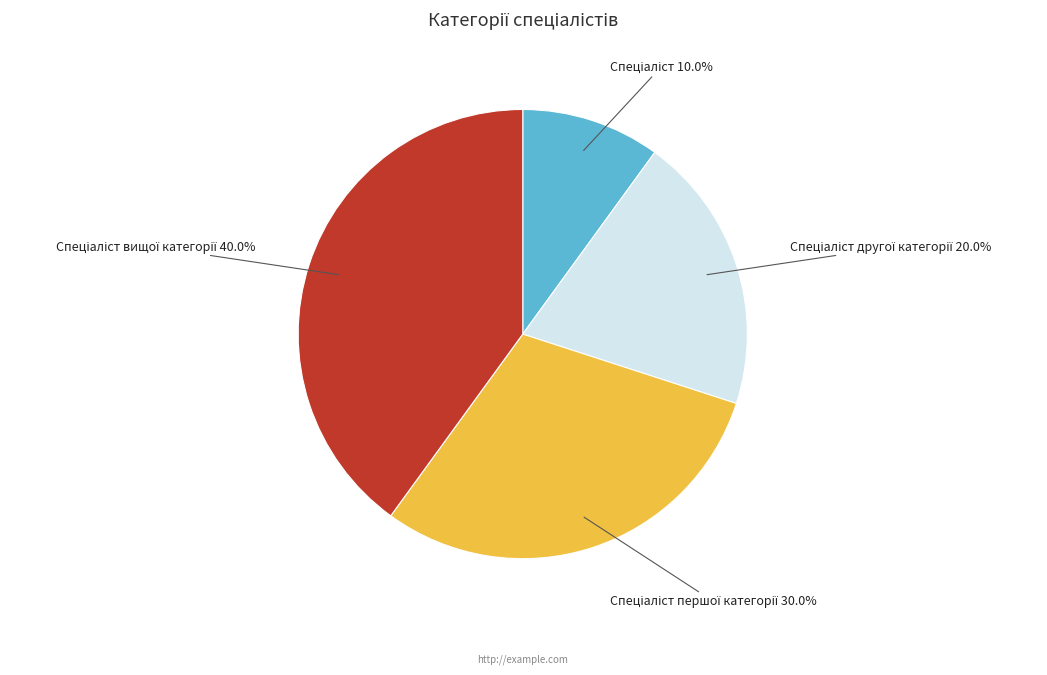

Is there any slice that represents more than half of the pie?

No